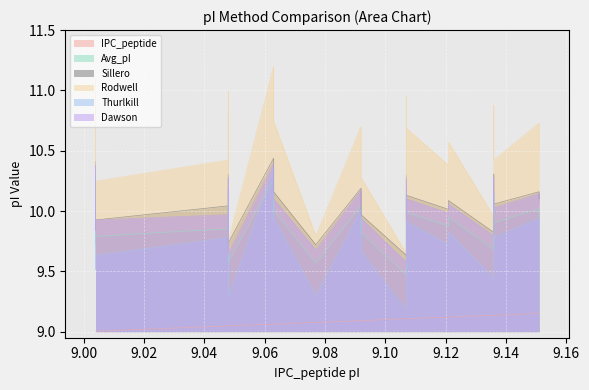

What is the average value of the Dawson series?

10.0